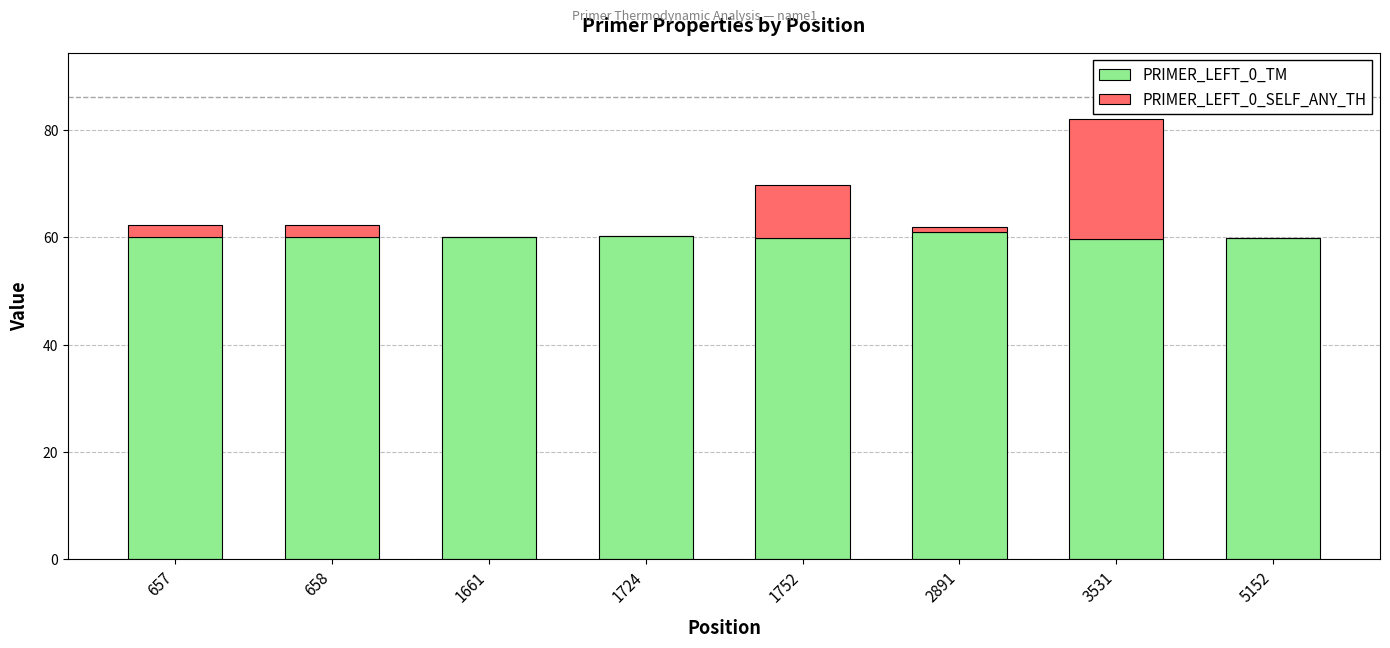

What is the total value across all series at 5152?

59.8